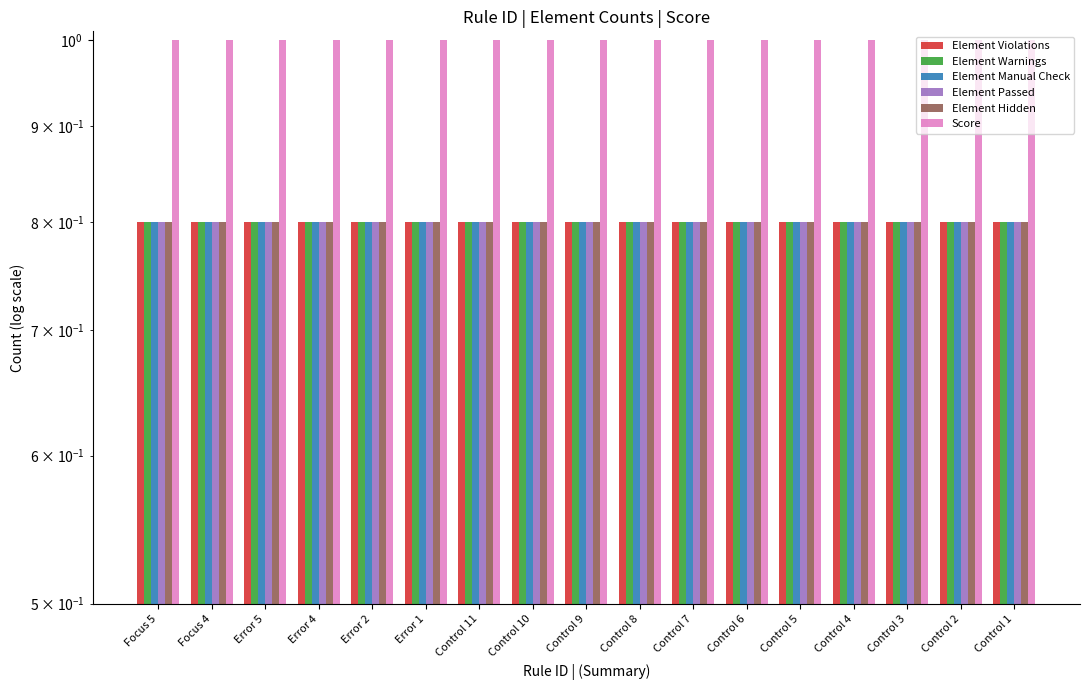

What is the label of the 7th bar from the right?

Control 7